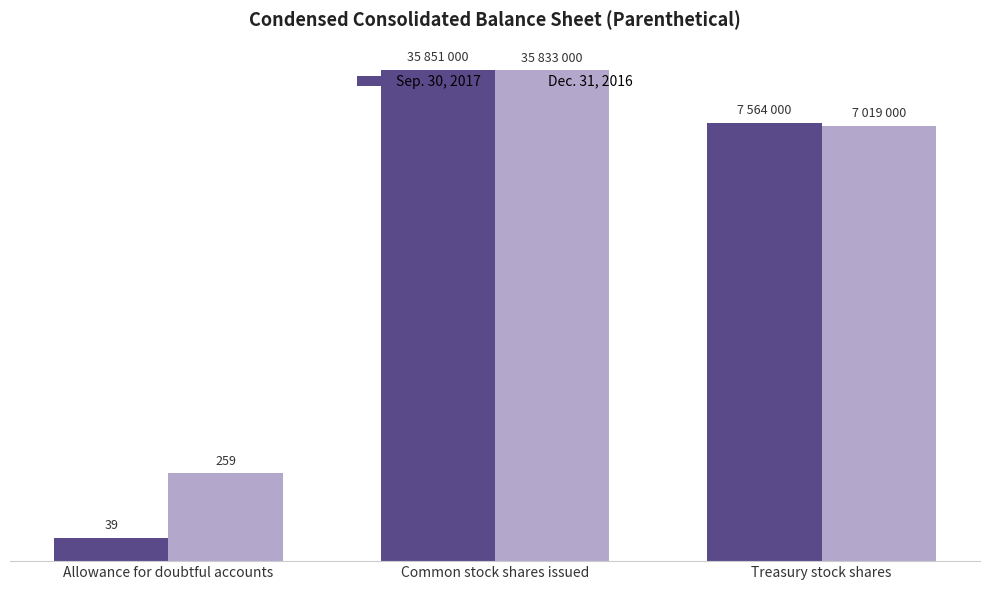

Which series has the widest spread of values?

Sep. 30, 2017